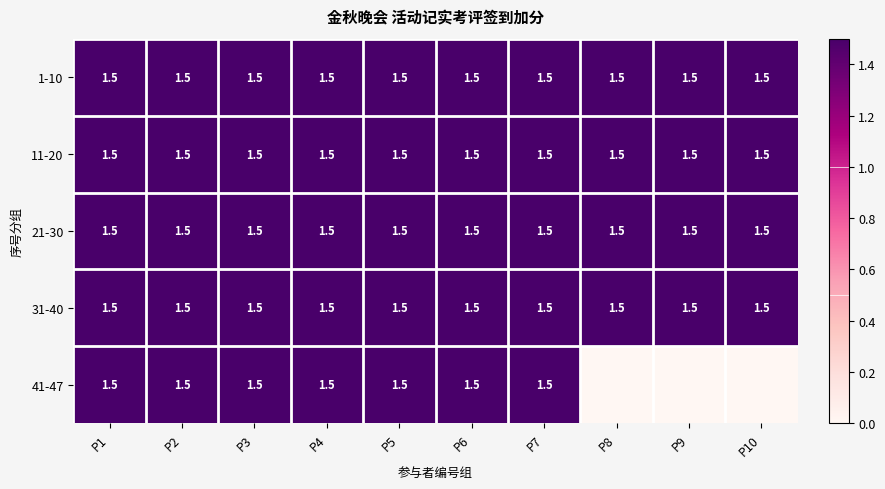

Read the 1-10 value at P6.

1.5